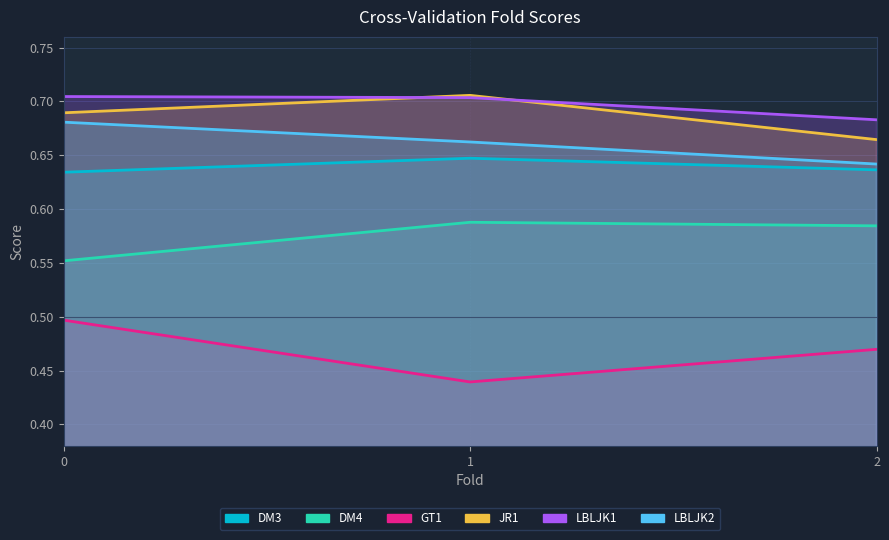

Is it true that JR1 equals 0.4 at 2?

False